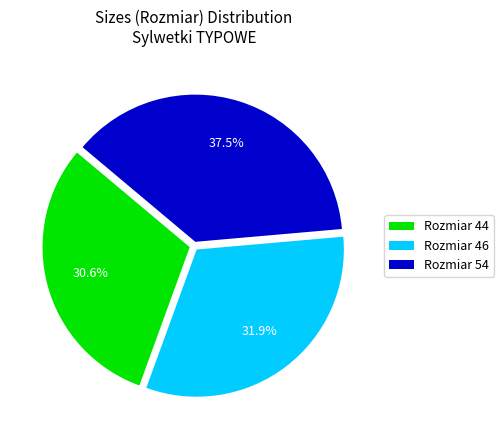

Is the sum of Rozmiar 54 and Rozmiar 46 greater than half?

Yes